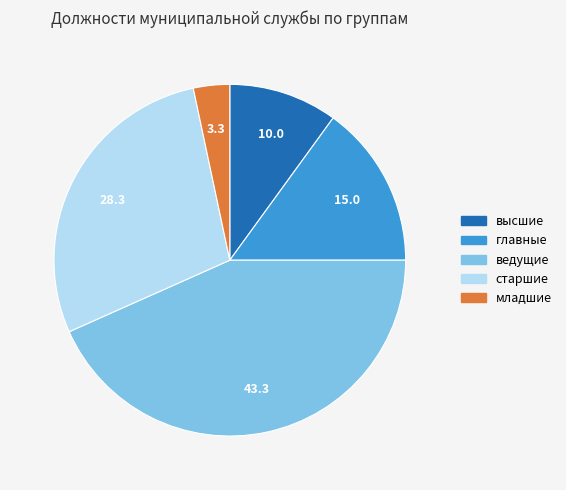

True or false: главные accounts for 15% of the total.

True